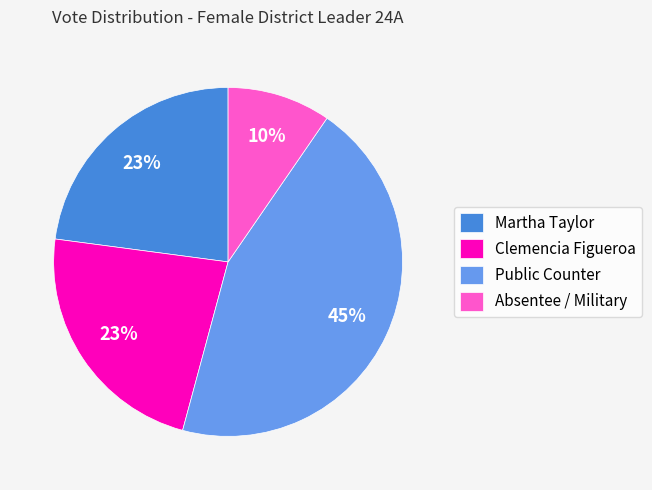

To the nearest percent, what percentage of the pie is Public Counter?

45%